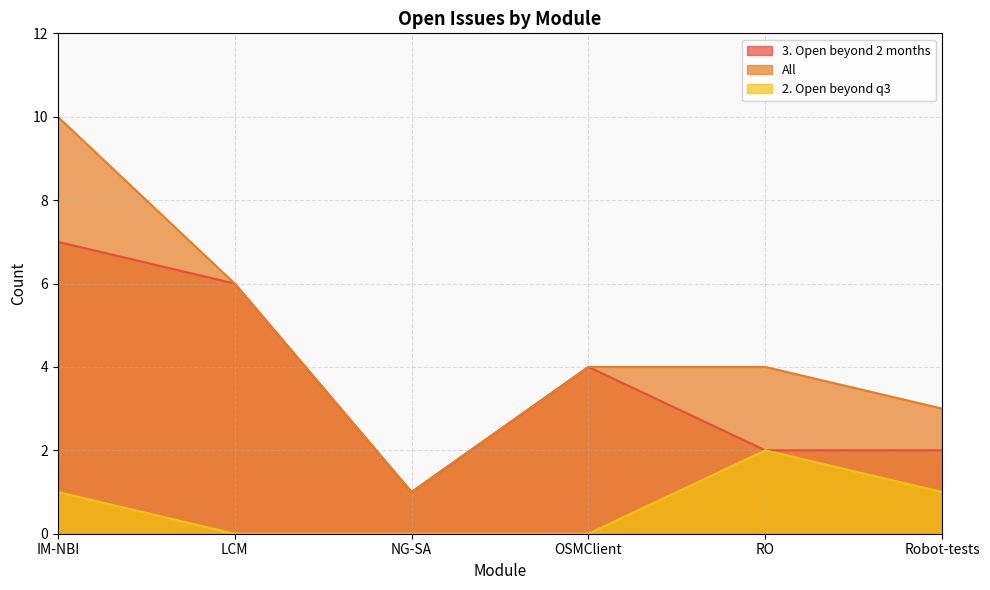

What is the value of the All point at the 2nd from the left?

6